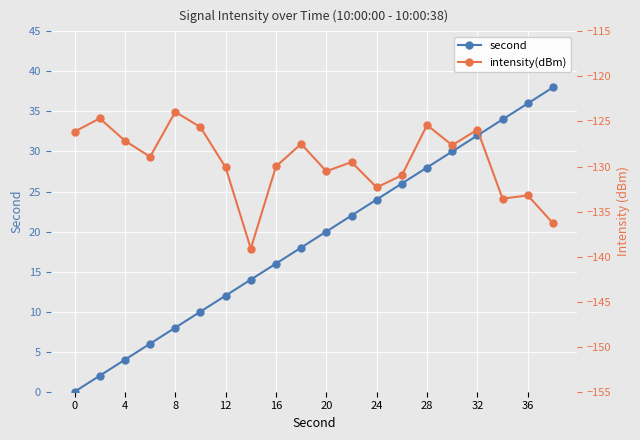

The second series shows 6.5 at 4. True or false?

False